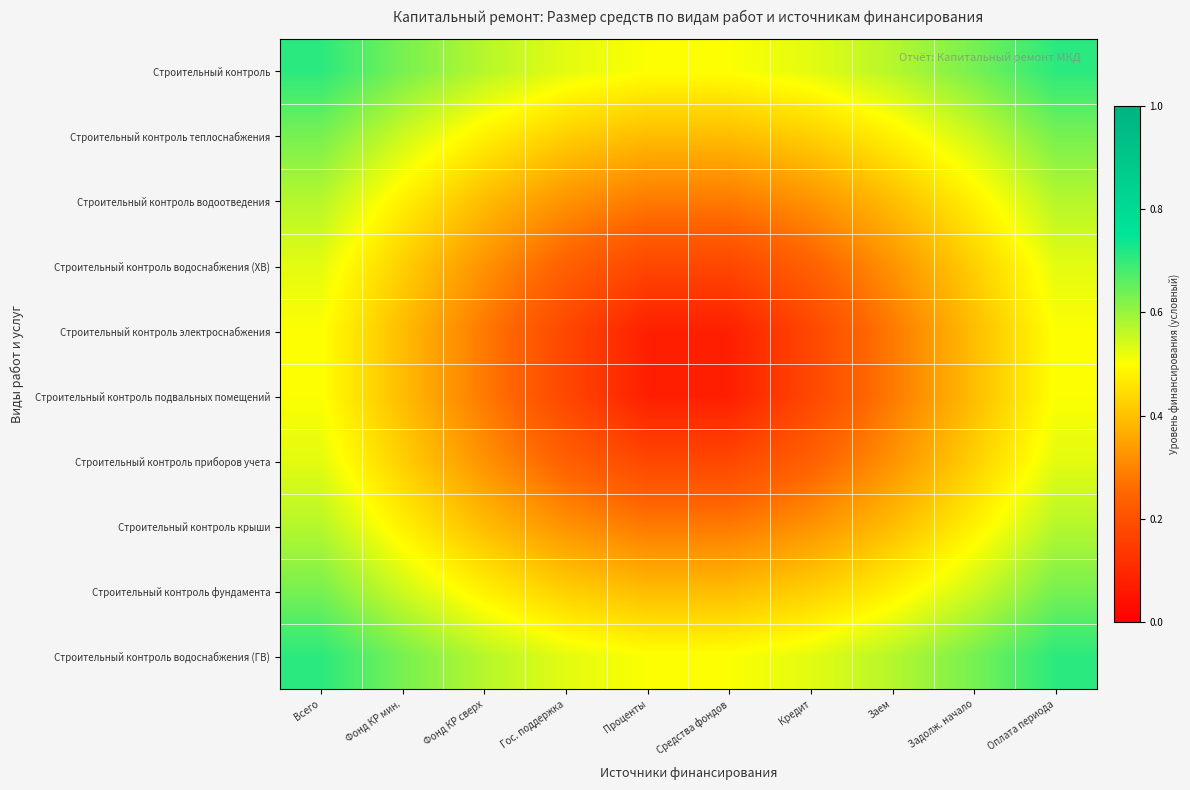

Which has a higher value, Всего or Заем?

Всего